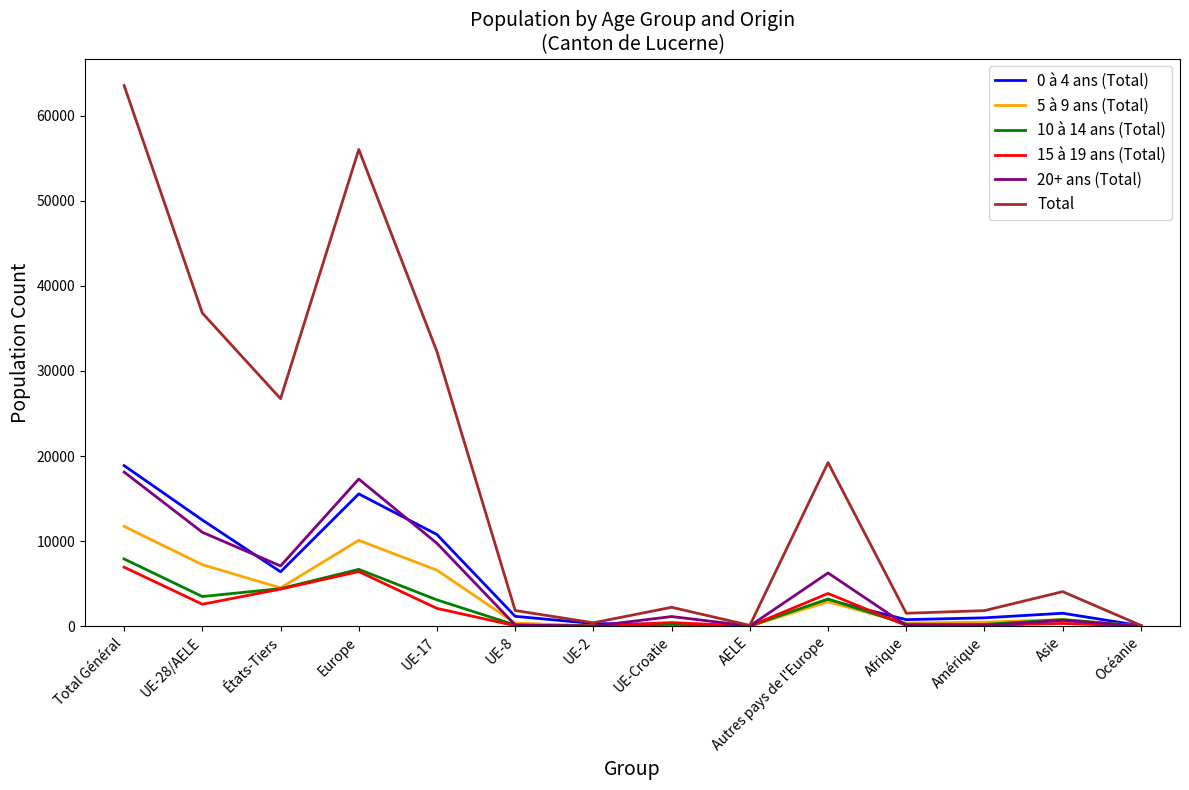

Which series changed the most between États-Tiers and Europe?

Total